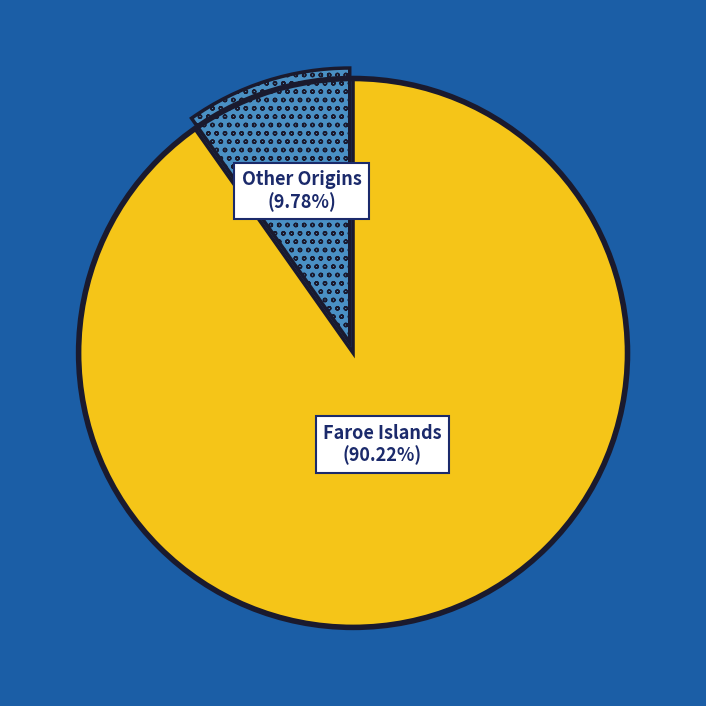

Is there a majority slice in this chart?

Yes